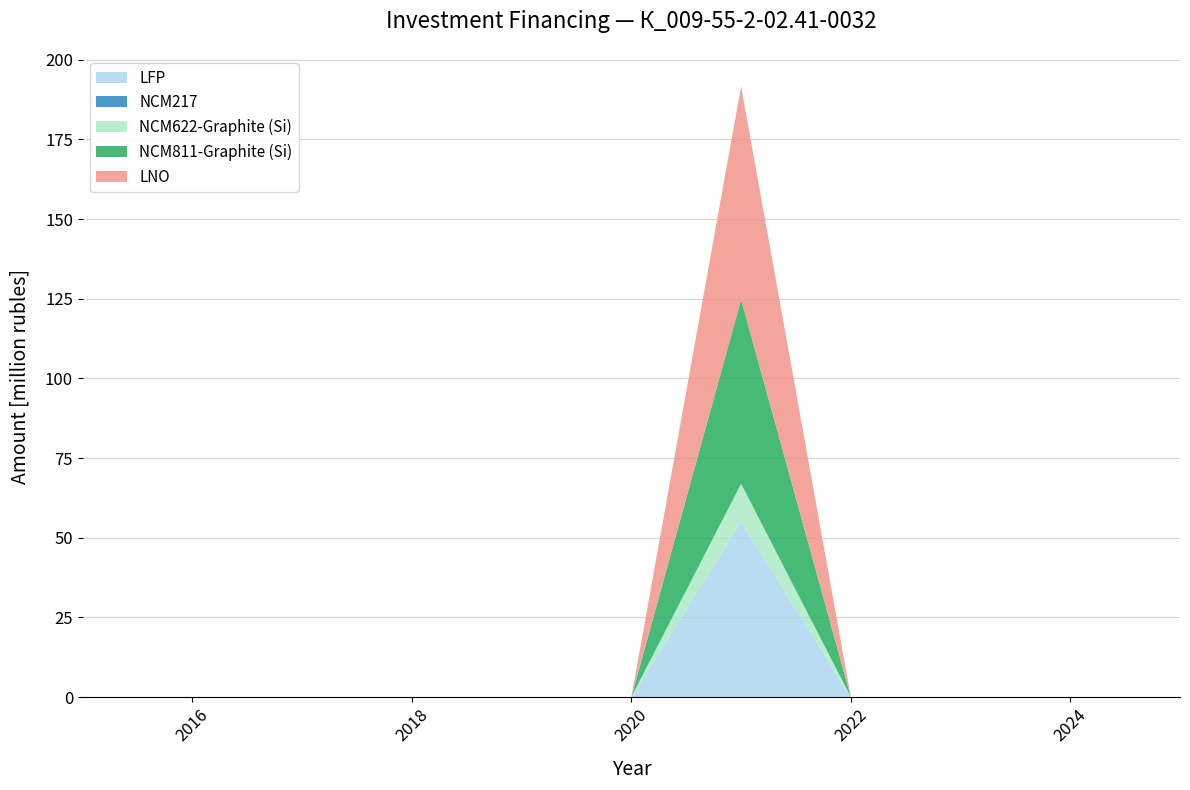

Reading left to right, extract all data points from this chart.

LFP: 0	0	0	0	0	0	54900000	0	0	0	0
NCM217: 0	0	0	0	0	0	0	0	0	0	0
NCM622-Graphite (Si): 0	0	0	0	0	0	12033238	0	0	0	0
NCM811-Graphite (Si): 0	0	0	0	0	0	57783238	0	0	0	0
LNO: 0	0	0	0	0	0	66933238	0	0	0	0